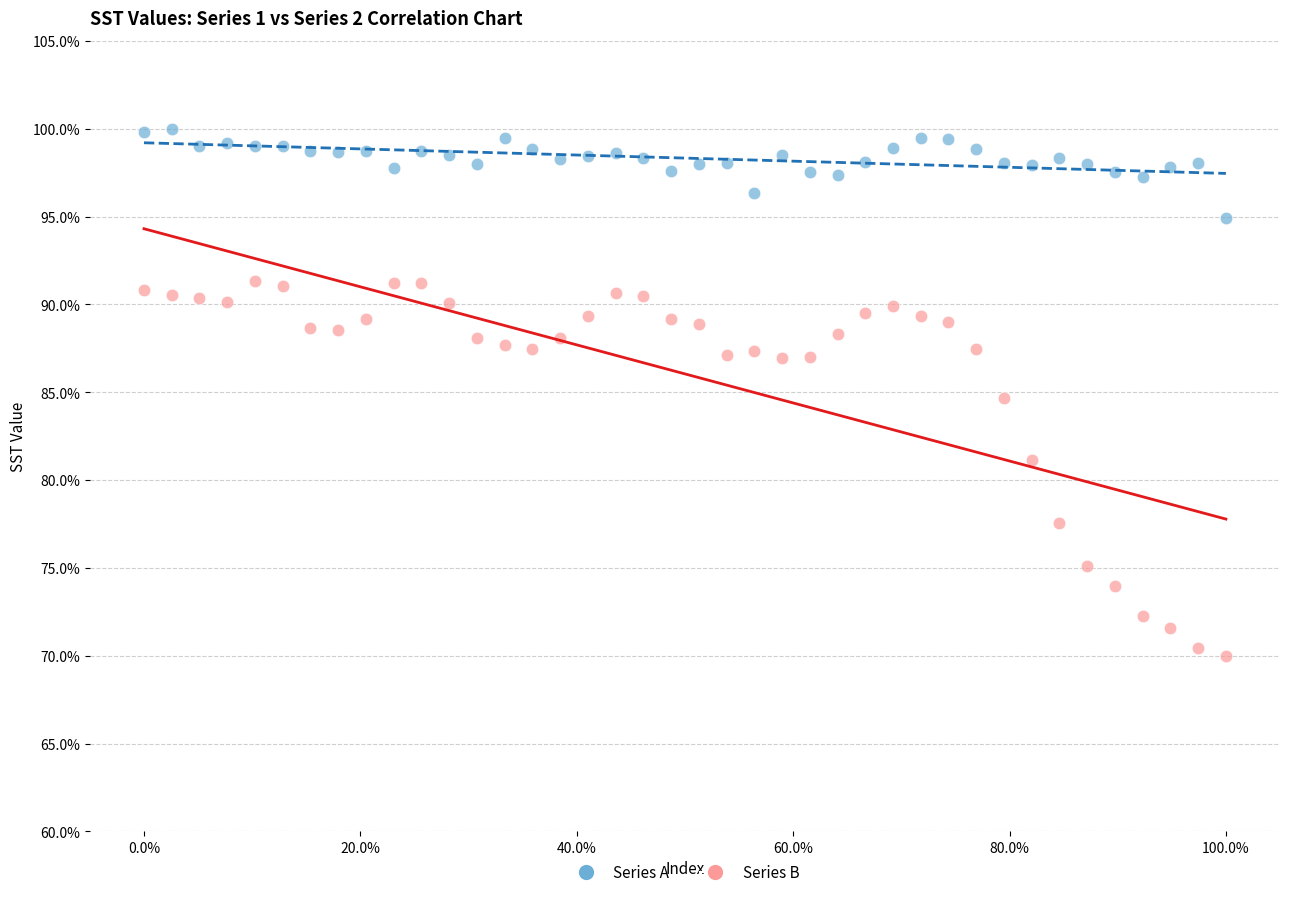

Which series reaches the minimum Y coordinate?

Series B